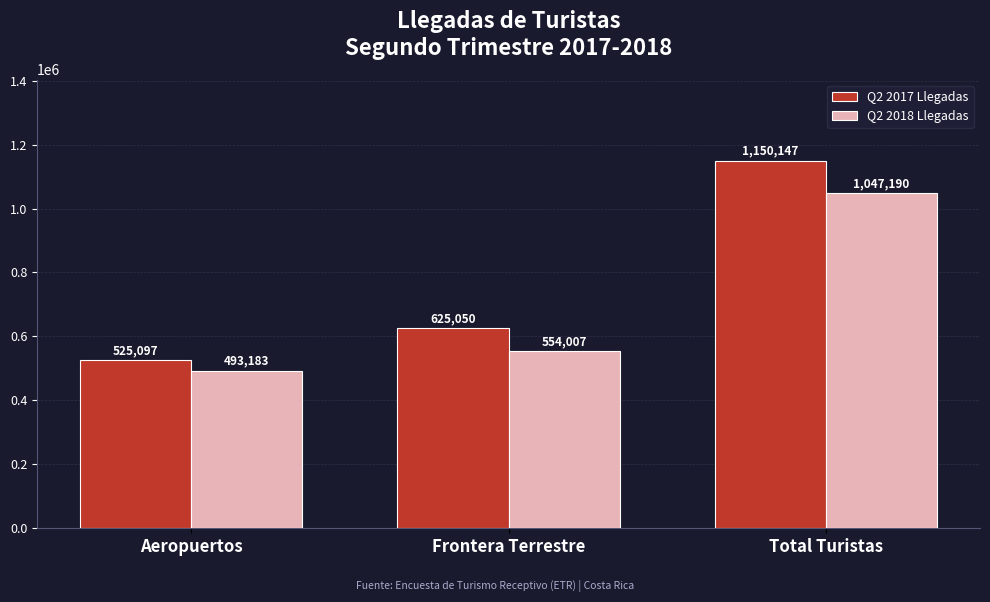

How many groups of bars are there?

3